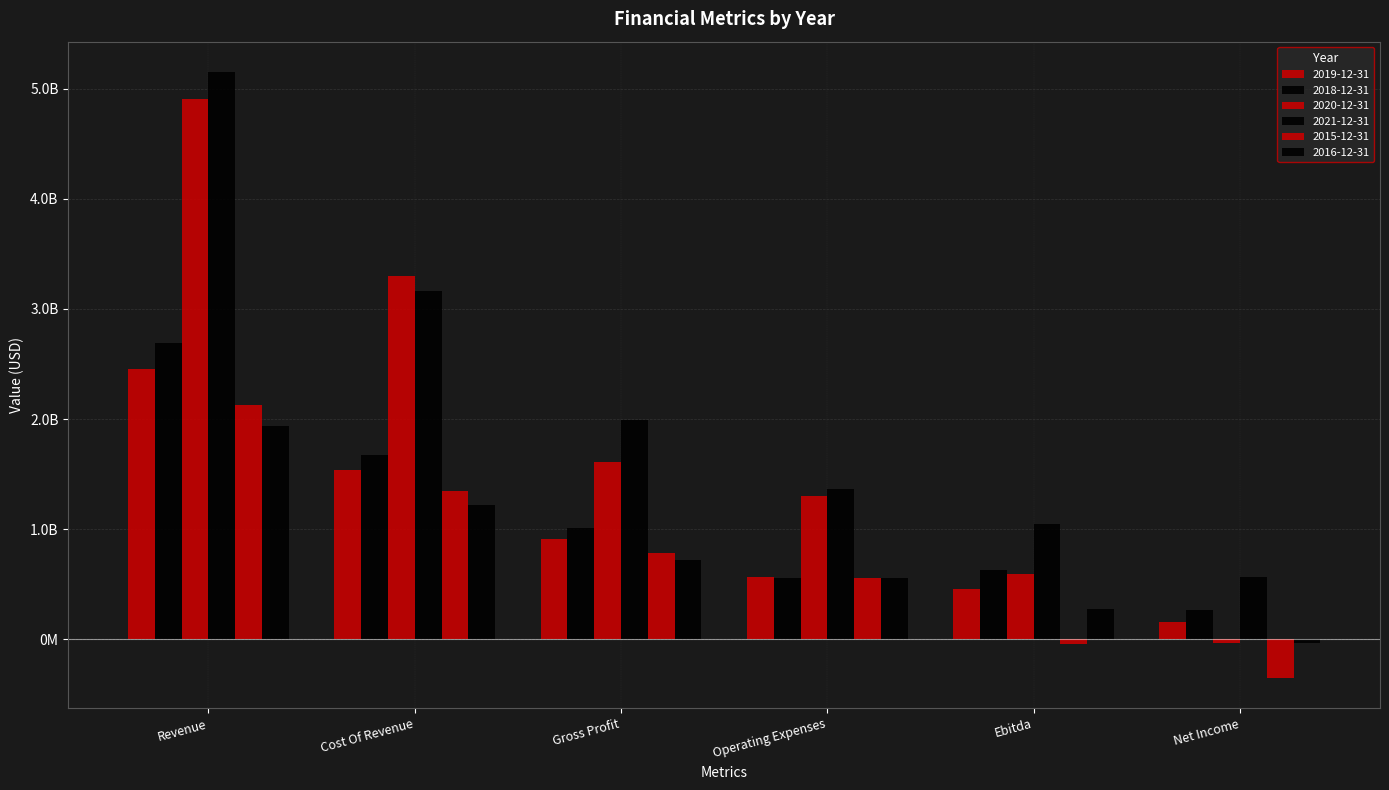

Where is 2018-12-31 nearest to the value 1479600000?

Cost Of Revenue